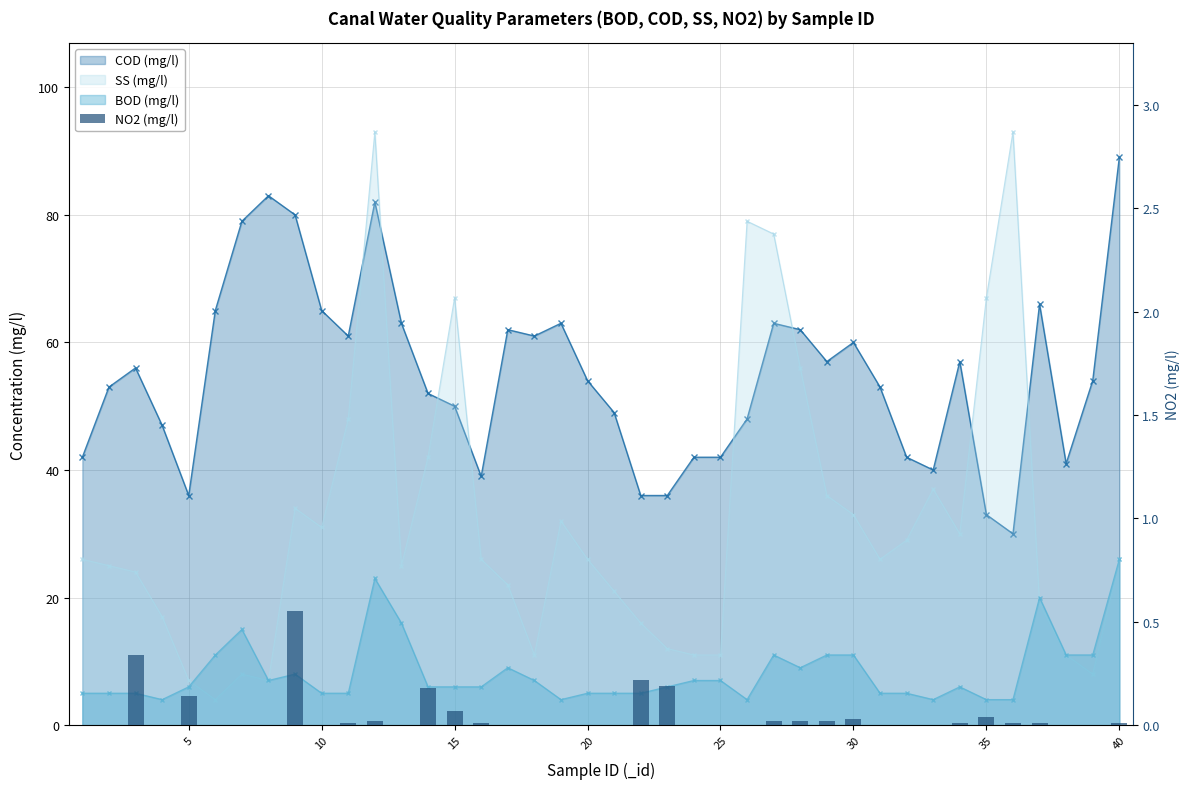

The value at 25 is 0.0. True or false?

True